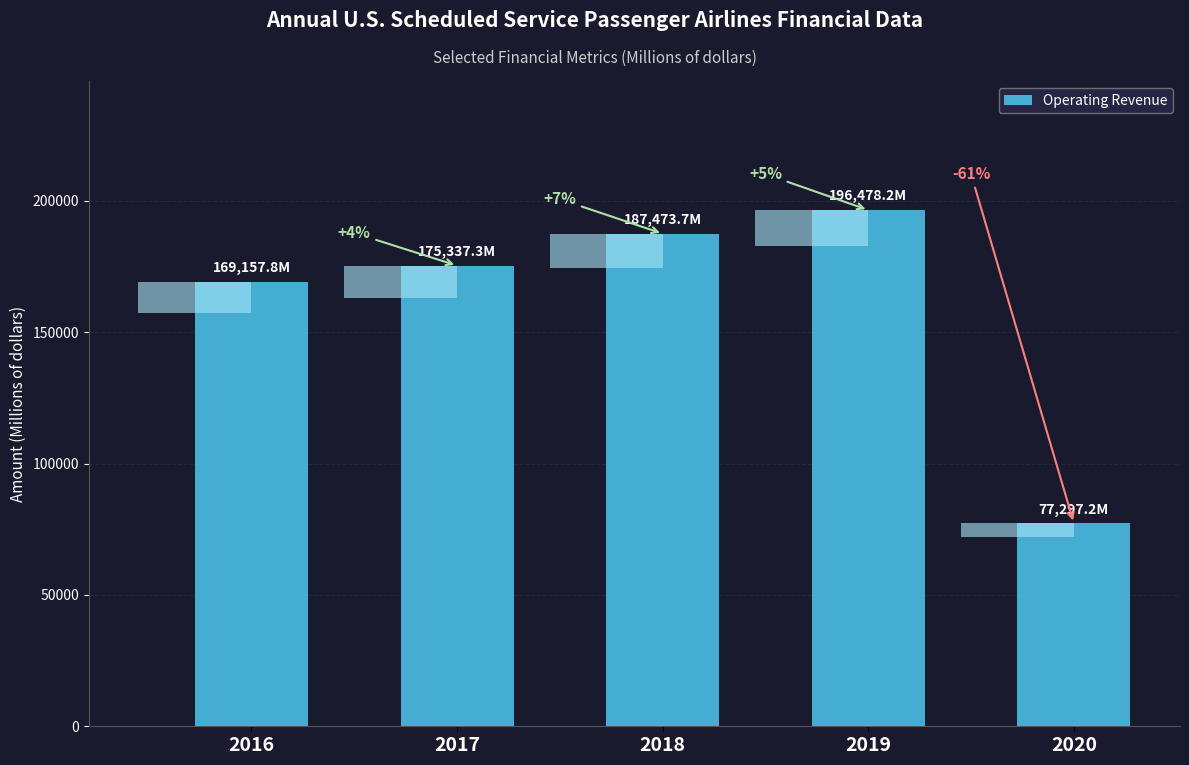

Reading right to left, transcribe all the data shown in this chart.

77297.2	196478.2	187473.7	175337.3	169157.8